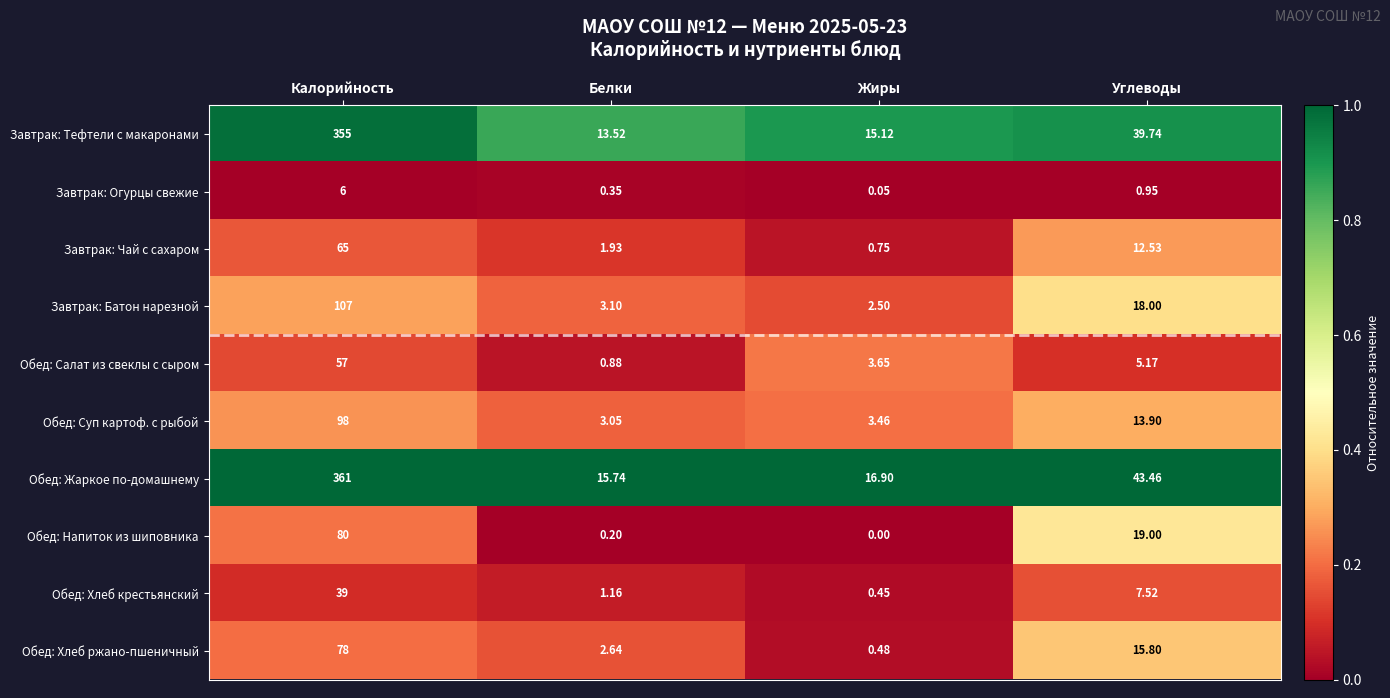

Rank the series at Калорийность from lowest to highest value.

Завтрак: Огурцы свежие, Обед: Хлеб крестьянский, Обед: Салат из свеклы с сыром, Завтрак: Чай с сахаром, Обед: Хлеб ржано-пшеничный, Обед: Напиток из шиповника, Обед: Суп картоф. с рыбой, Завтрак: Батон нарезной, Завтрак: Тефтели с макаронами, Обед: Жаркое по-домашнему